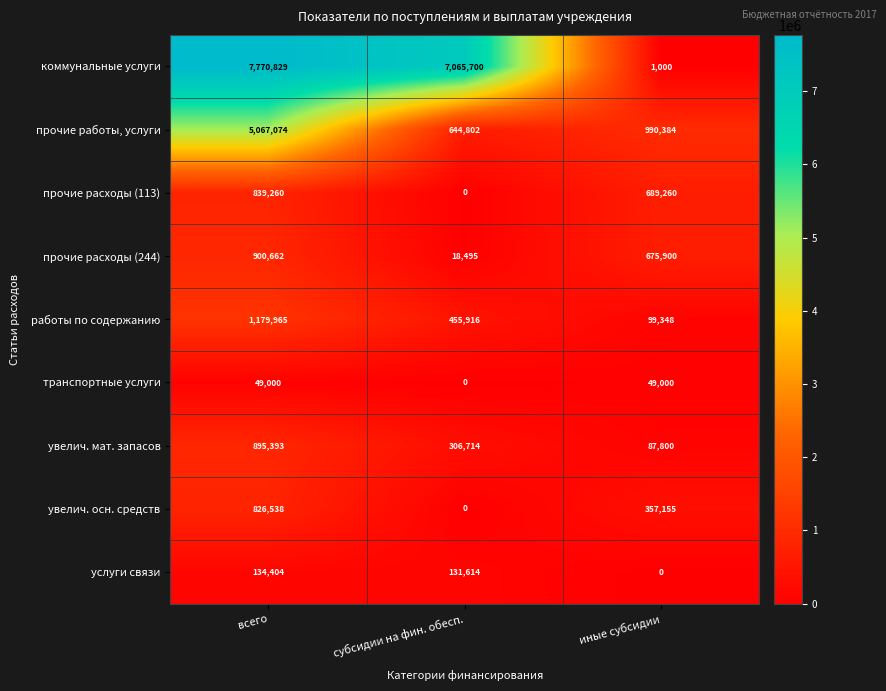

What is the difference between the maximum and minimum values in the транспортные услуги series?

49000